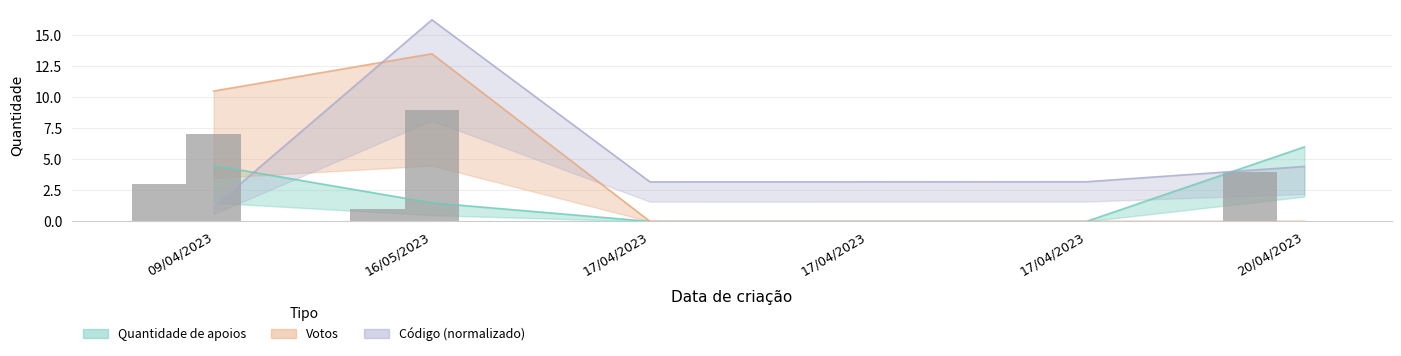

How many bars are there in total?

12